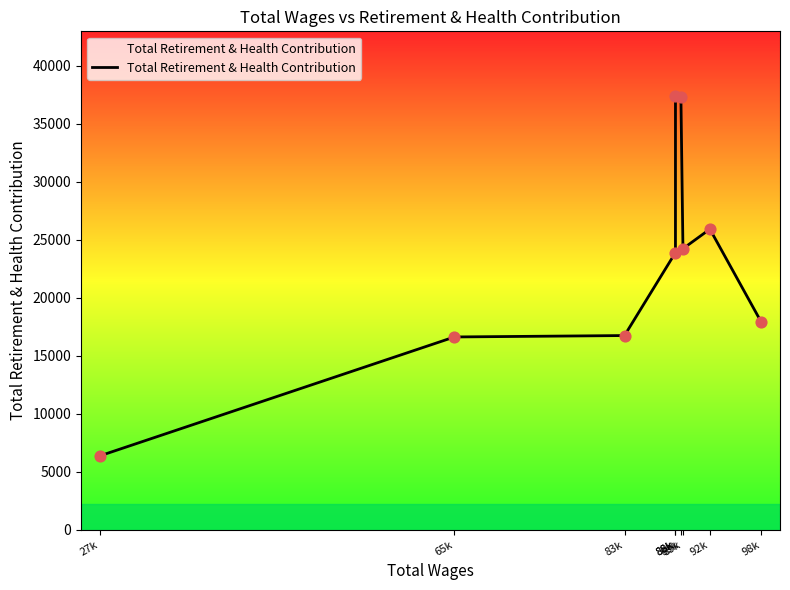

Does the chart have visible grid lines?

No